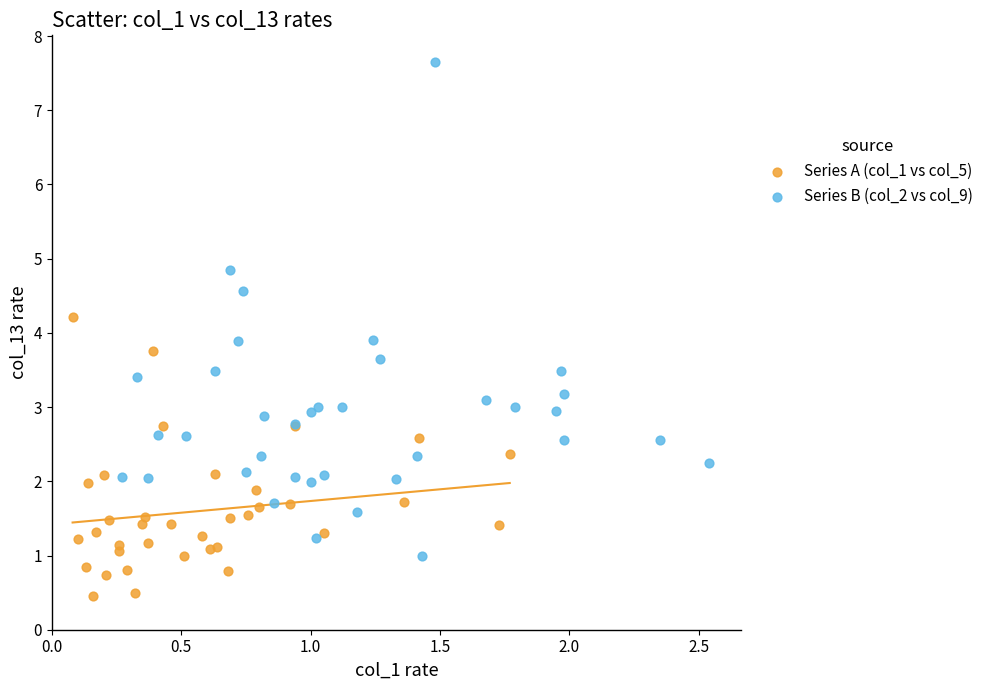

Which series has the largest Y range (max minus min)?

Series B (col_2 vs col_9)